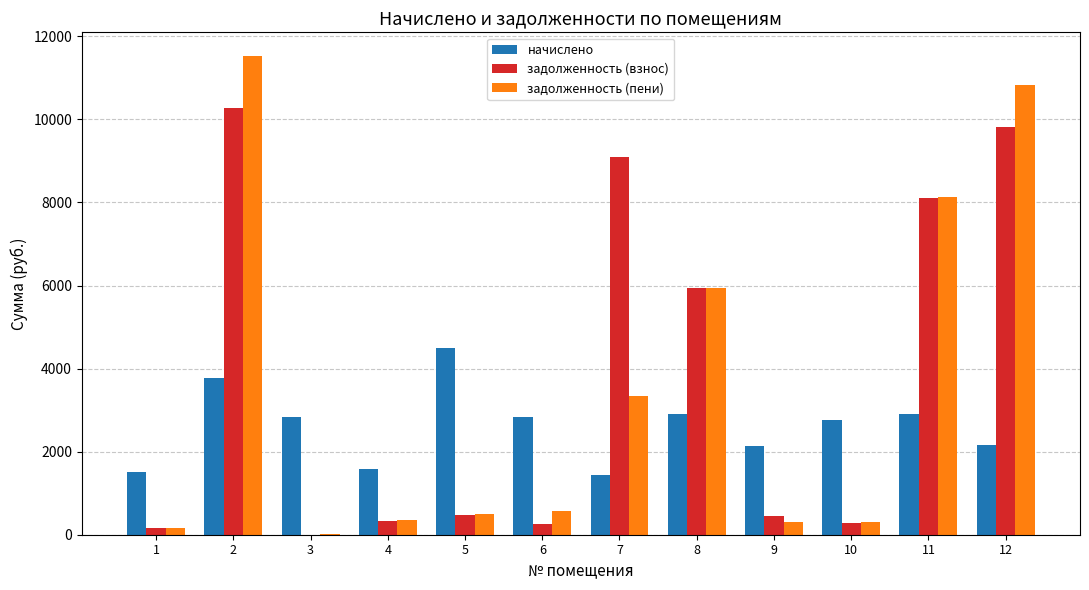

True or false: начислено has a value of 2903.6 at 11.

True